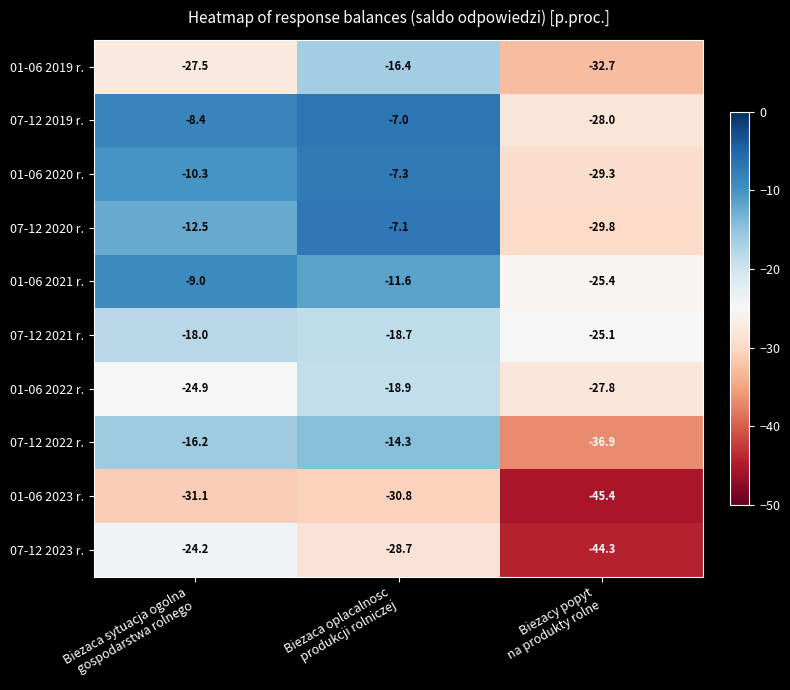

What is the difference between the highest and lowest values at Biezacy popyt
na produkty rolne?

20.3